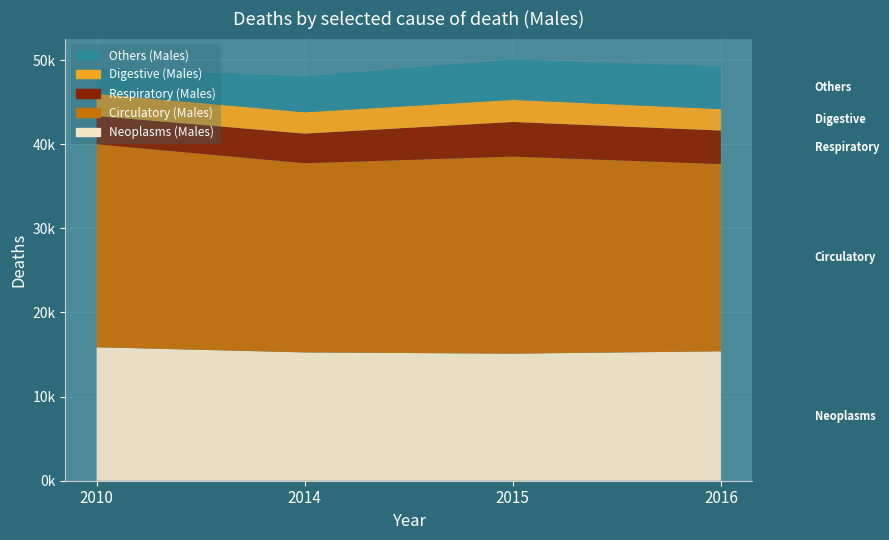

Reading left to right, what are all the values shown in this chart?

Neoplasms (Males): 15865	15252	15105	15385
Circulatory (Males): 24132	22489	23425	22257
Respiratory (Males): 3359	3520	4115	3984
Digestive (Males): 2638	2537	2626	2552
Others (Males): 3007	4252	4783	5040